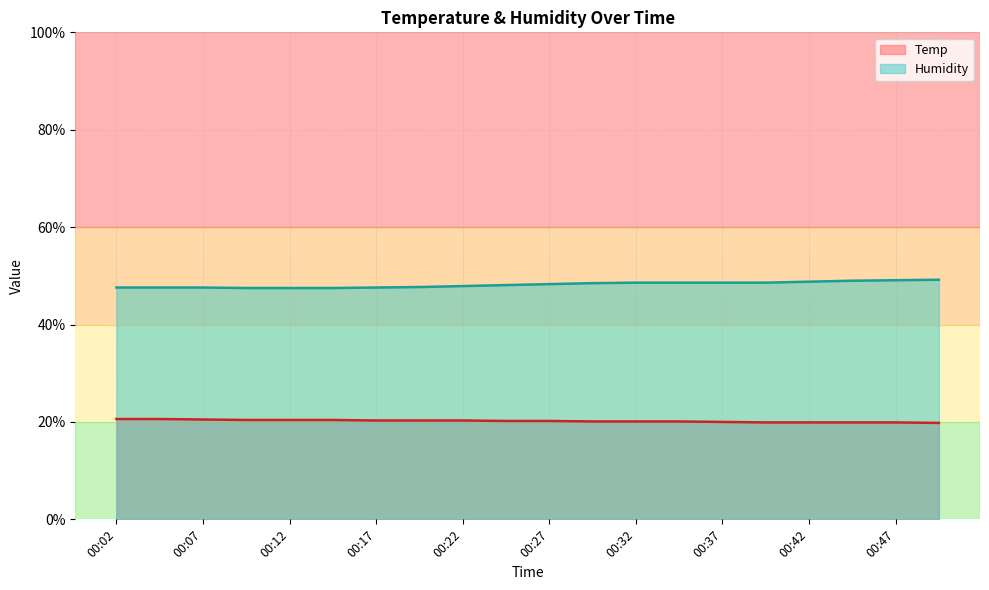

What is the value of the Humidity point at the 16th from the left?

48.6